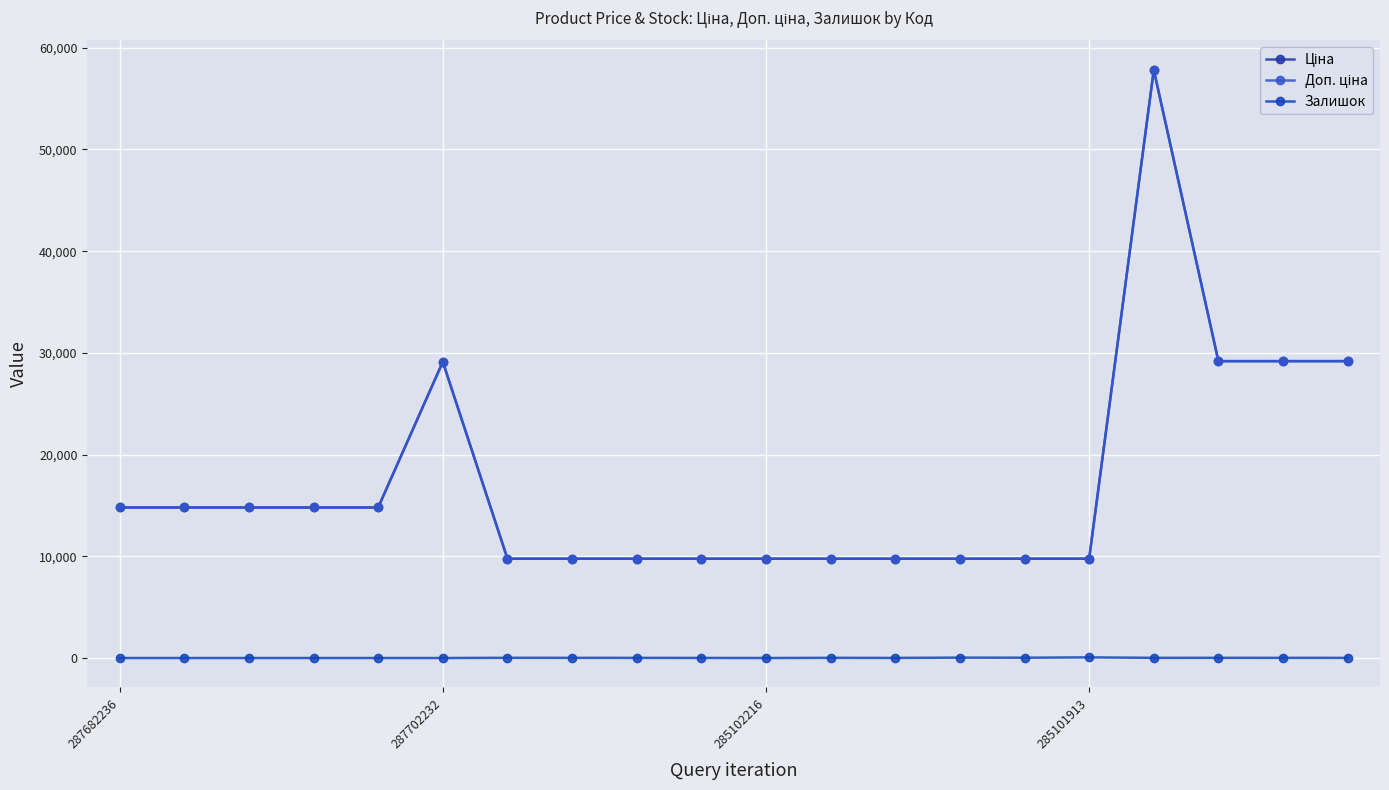

What is the difference between the second highest and minimum values in the Доп. ціна series?

19424.1